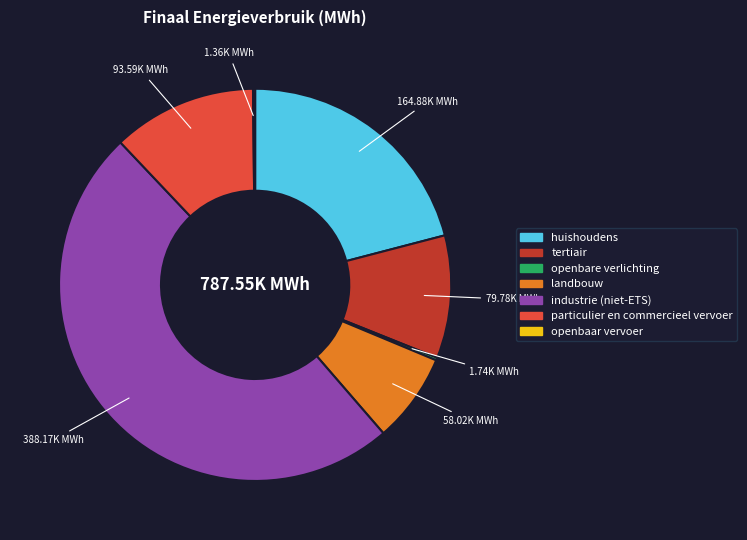

What is the largest slice in the pie chart?

industrie (niet-ETS)